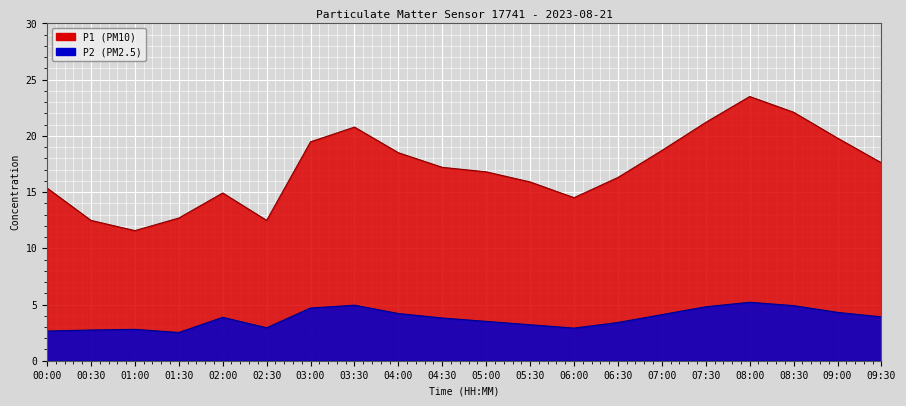

Which series has the largest total across all categories?

P1